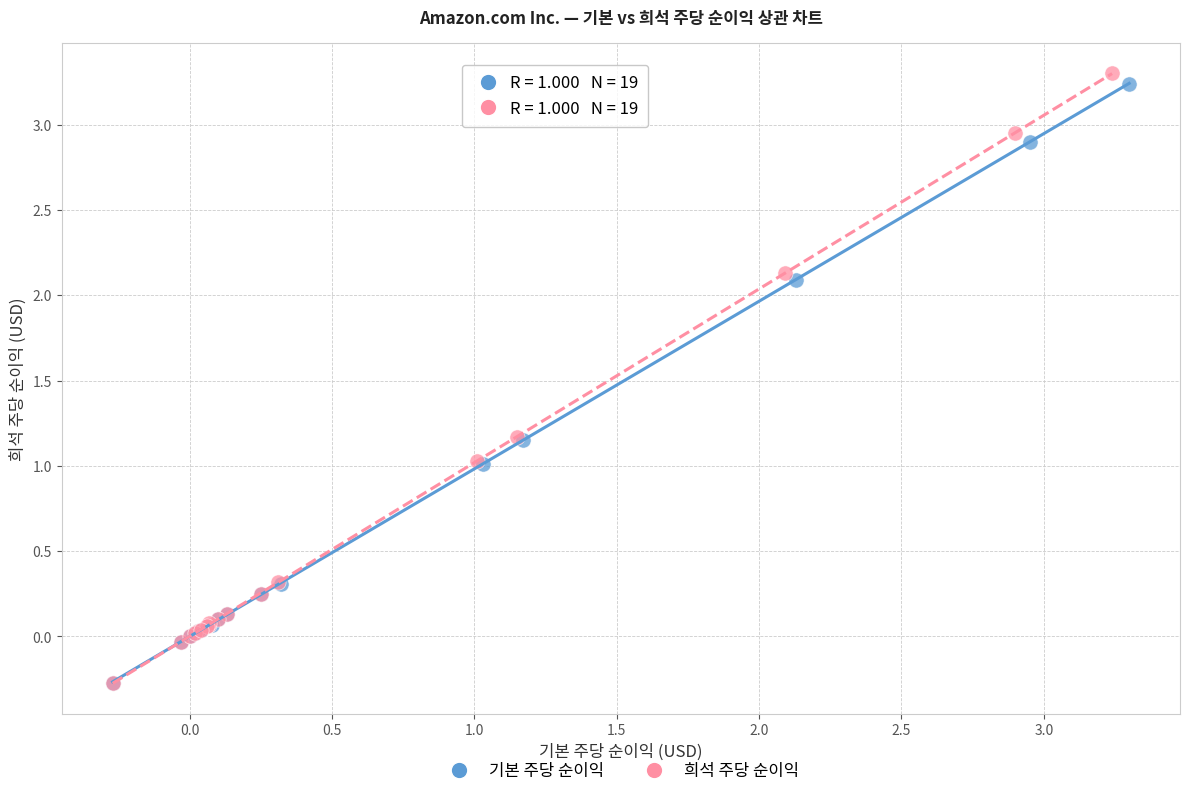

Which series has the widest spread of Y values?

희석 주당 순이익